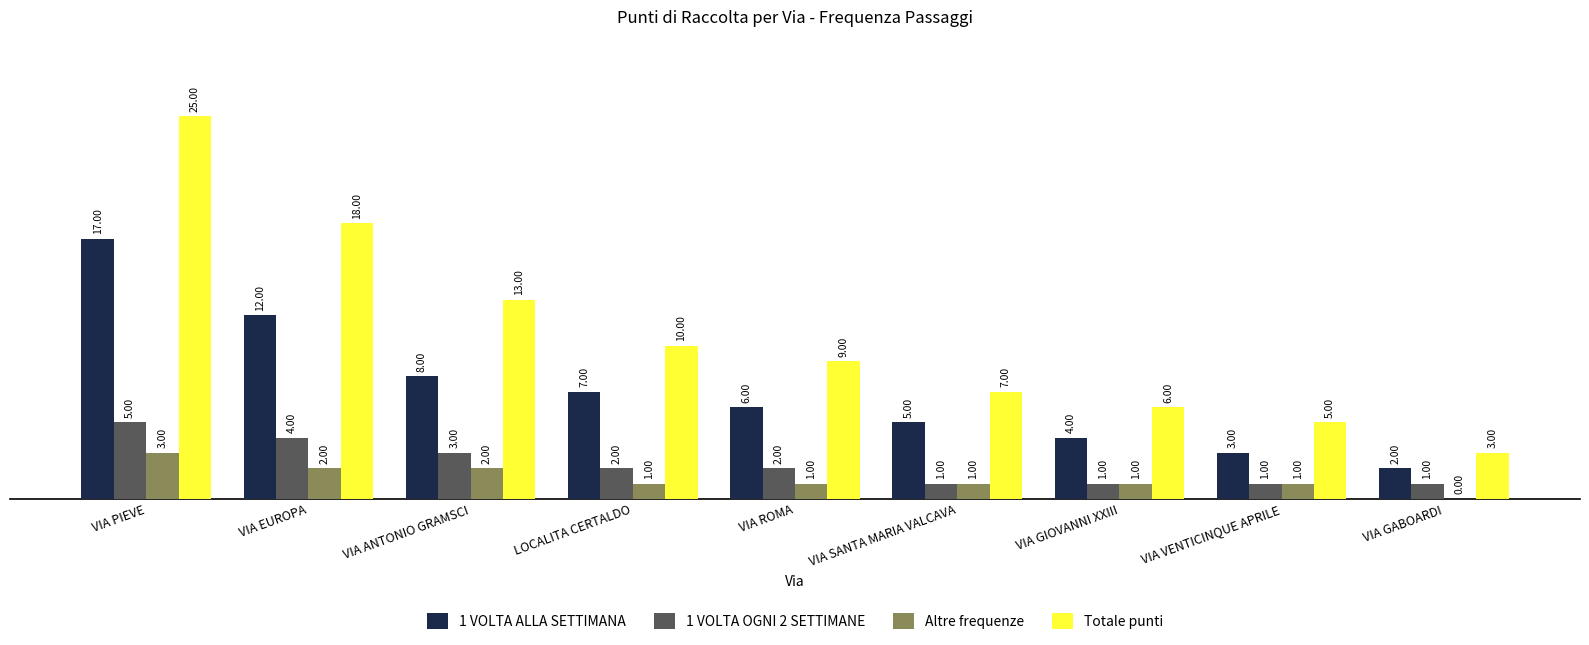

Which label corresponds to the largest value in the chart?

VIA PIEVE